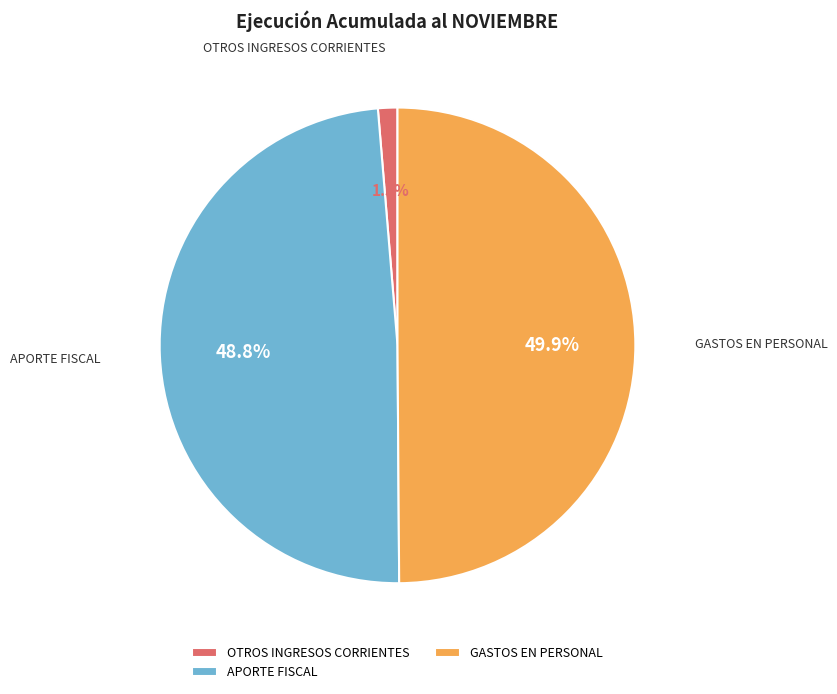

What portion of the pie excludes APORTE FISCAL?

51.2%